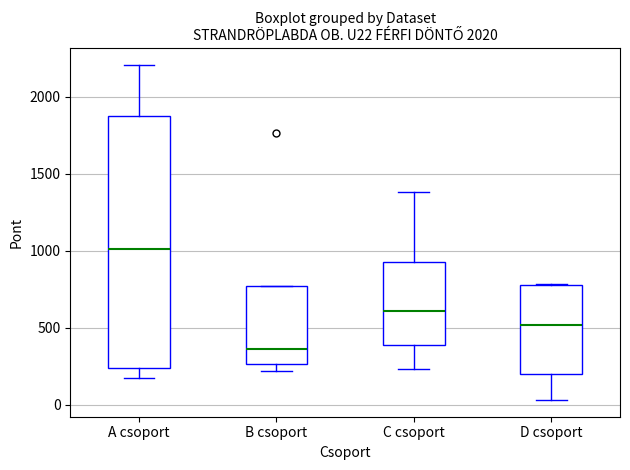

Which box has the lowest median line?

B csoport